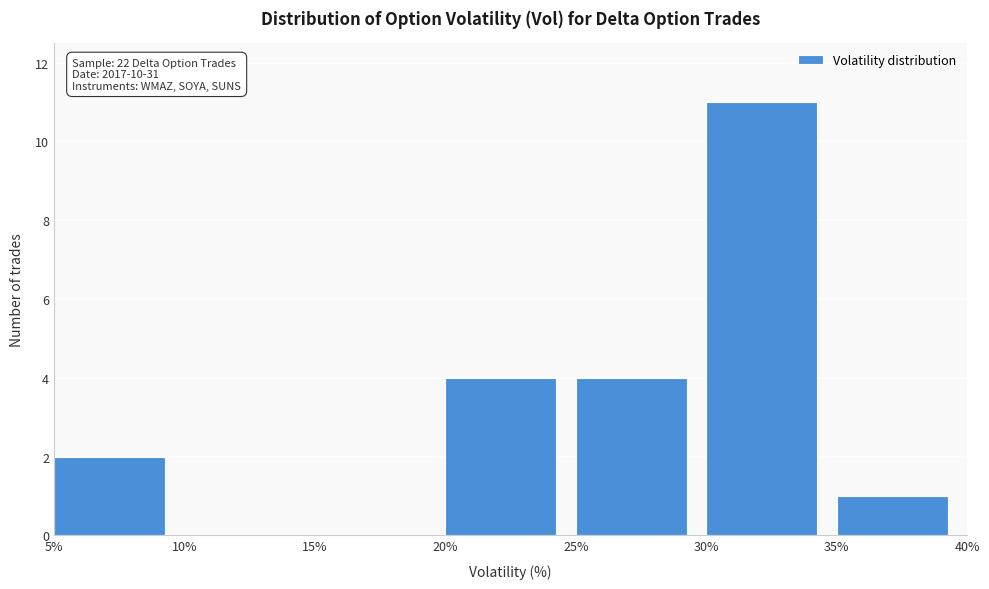

Which range on the x-axis has the tallest bar?

30% to 35%